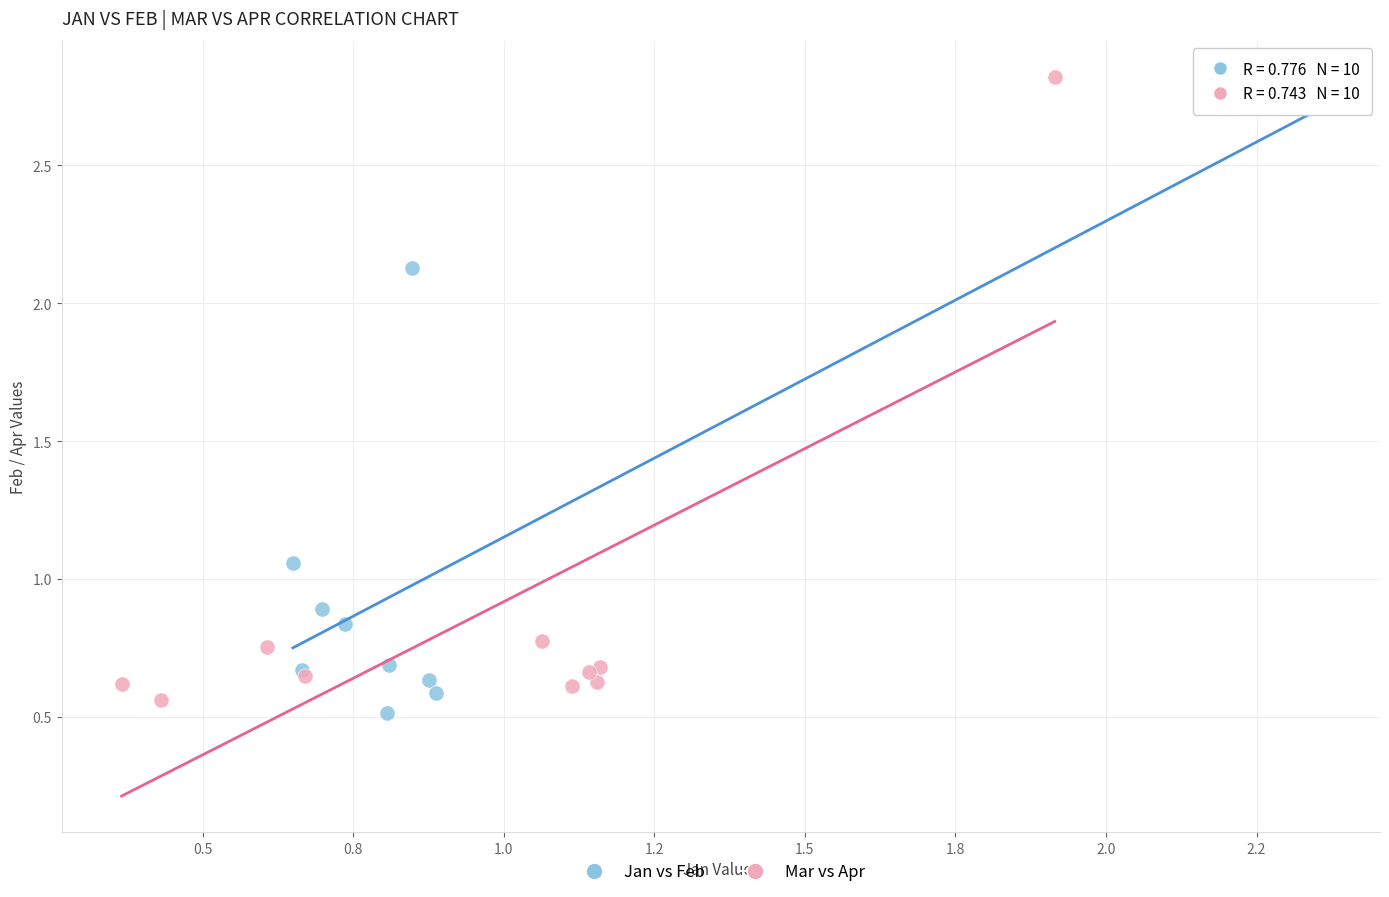

Which series has the largest Y range (max minus min)?

Mar vs Apr